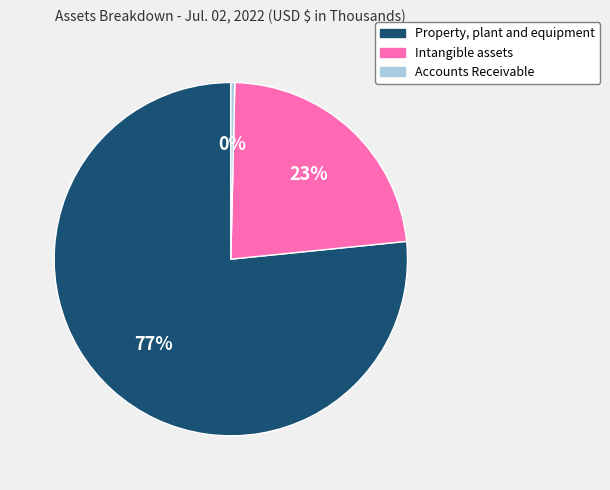

To the nearest percent, what is the average slice percentage?

33%